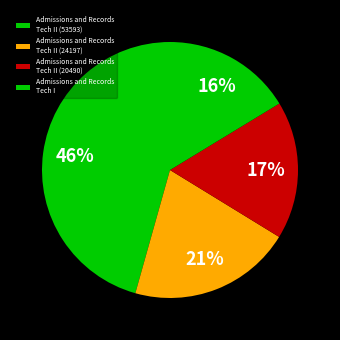

Which category has the biggest portion of the pie?

Admissions and Records Tech II (53593)